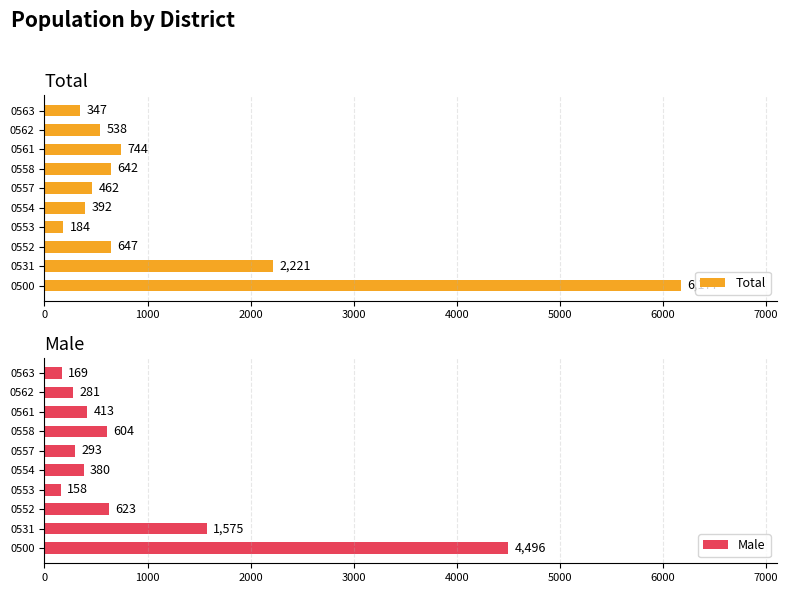

What value does the Total series have at 0554?

392